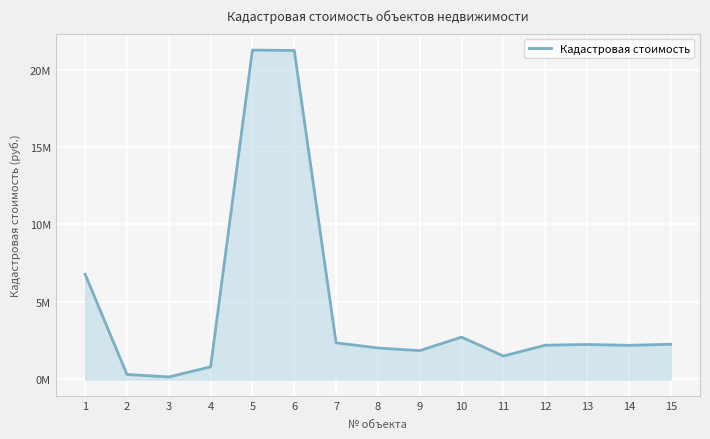

Does the chart have visible grid lines?

Yes